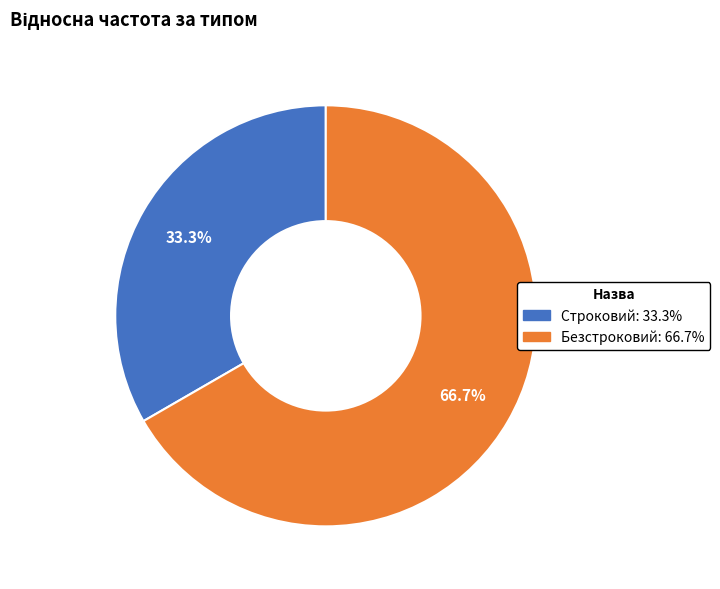

What percentage is the Строковий slice, to the nearest percent?

33%